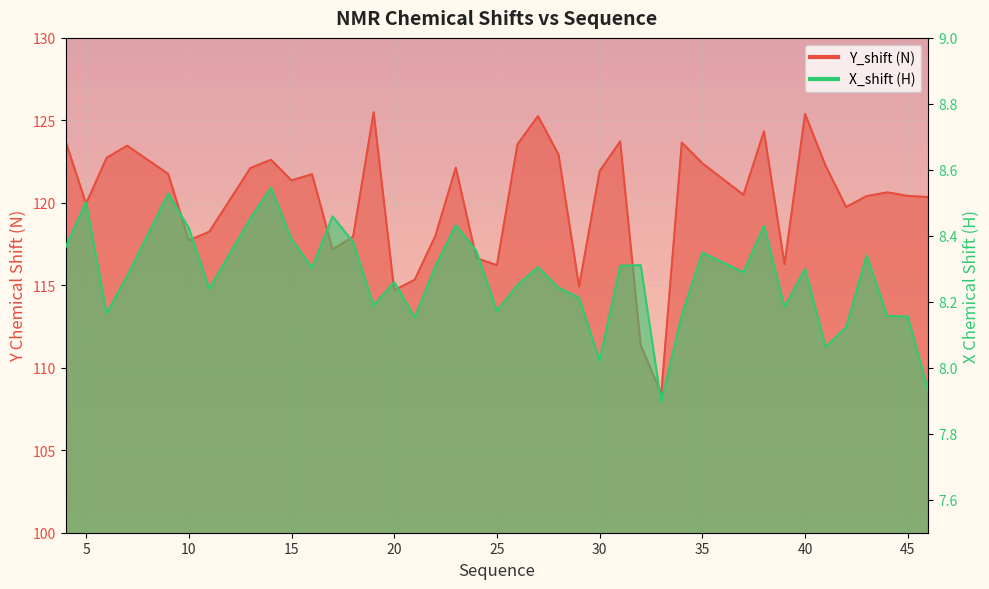

Reading right to left, transcribe all the data shown in this chart.

Y_shift: 46=120.4	45=120.4	44=120.6	43=120.4	42=119.8	41=122.2	40=125.4	39=116.3	38=124.3	37=120.5	35=122.4	34=123.7	33=108.4	32=111.4	31=123.7	30=121.9	29=114.9	28=122.9	27=125.3	26=123.5	25=116.2	24=116.6	23=122.1	22=118.0	21=115.3	20=114.7	19=125.5	18=117.9	17=117.2	16=121.7	15=121.4	14=122.6	13=122.1	11=118.3	10=117.7	9=121.7	7=123.5	6=122.7	5=120.0	4=123.8
X_shift: 46=7.9	45=8.2	44=8.2	43=8.3	42=8.1	41=8.1	40=8.3	39=8.2	38=8.4	37=8.3	35=8.3	34=8.2	33=7.9	32=8.3	31=8.3	30=8.0	29=8.2	28=8.2	27=8.3	26=8.3	25=8.2	24=8.4	23=8.4	22=8.3	21=8.2	20=8.3	19=8.2	18=8.4	17=8.5	16=8.3	15=8.4	14=8.5	13=8.5	11=8.2	10=8.4	9=8.5	7=8.3	6=8.2	5=8.5	4=8.4